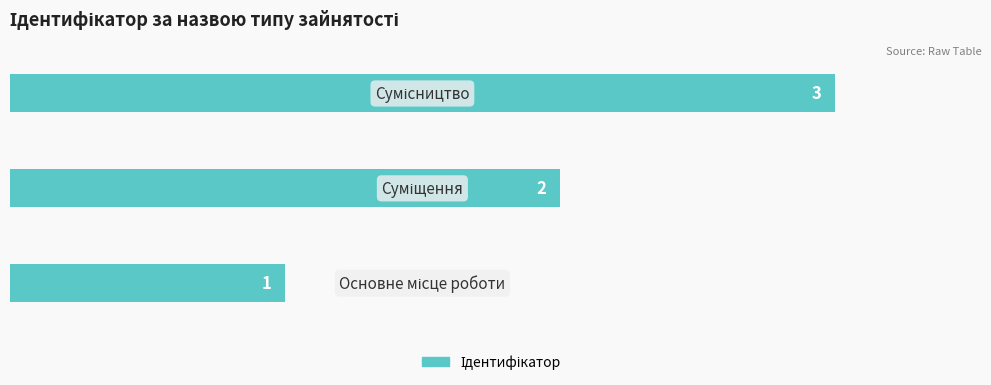

Does the chart contain stacked bars?

No